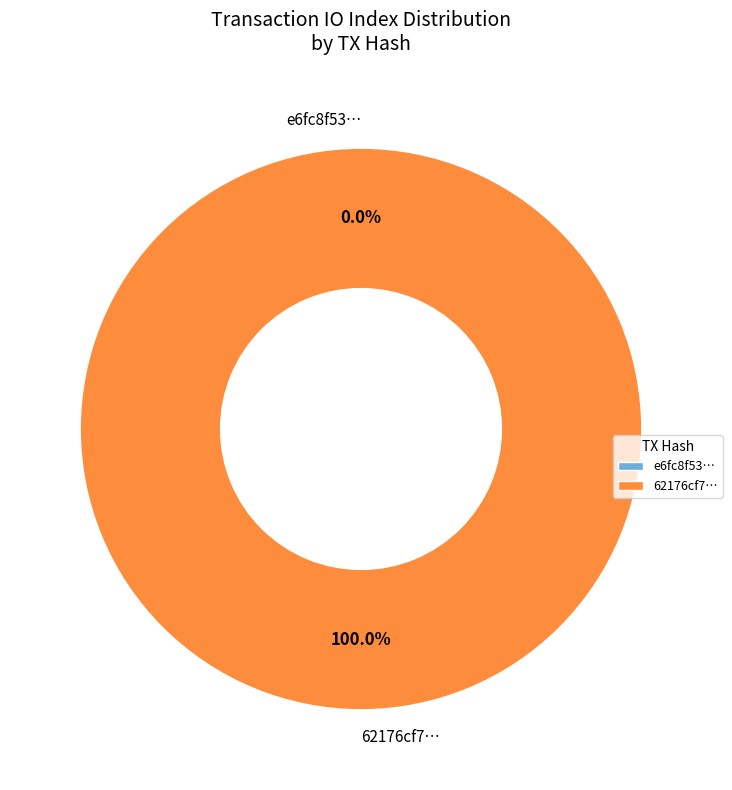

To the nearest percent, what is the difference between the largest and smallest slice percentages?

100%